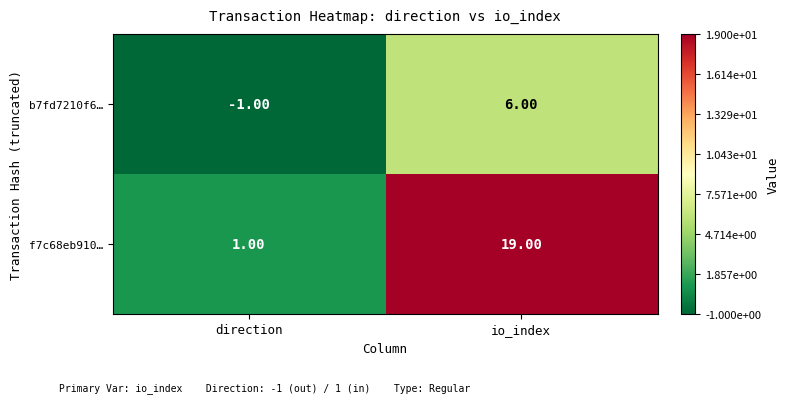

Which category has the highest value in the f7c68eb910… series?

io_index